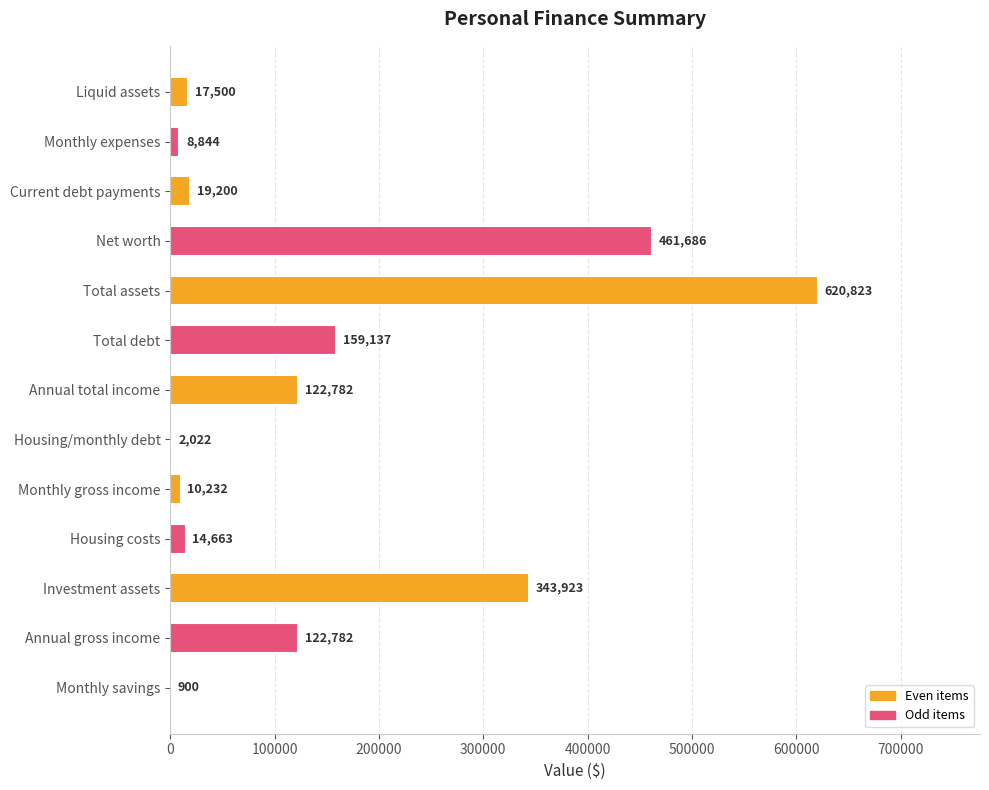

Where is the data nearest to the value 310861?

Investment assets